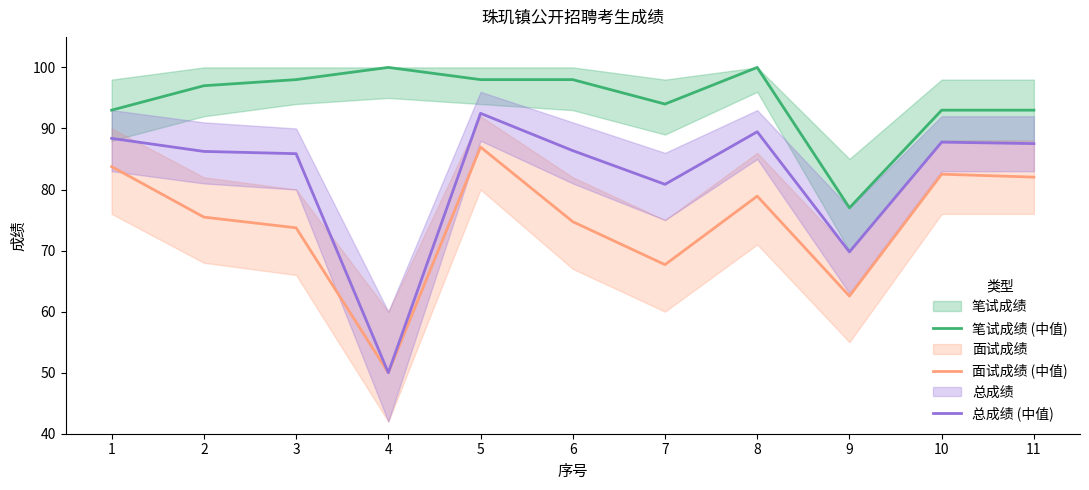

True or false: 面试成绩 (中值) and 笔试成绩 (中值) cross at least once.

False